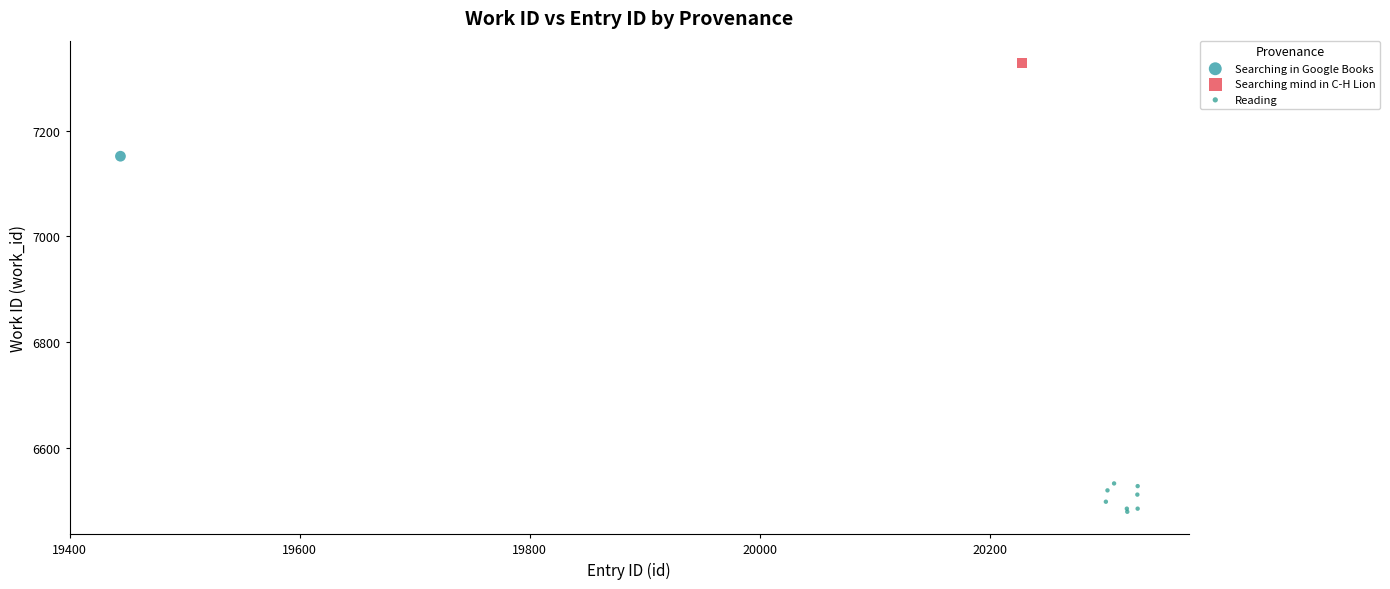

What are all the series names shown in the legend?

Searching in Google Books, Searching mind in C-H Lion, Reading